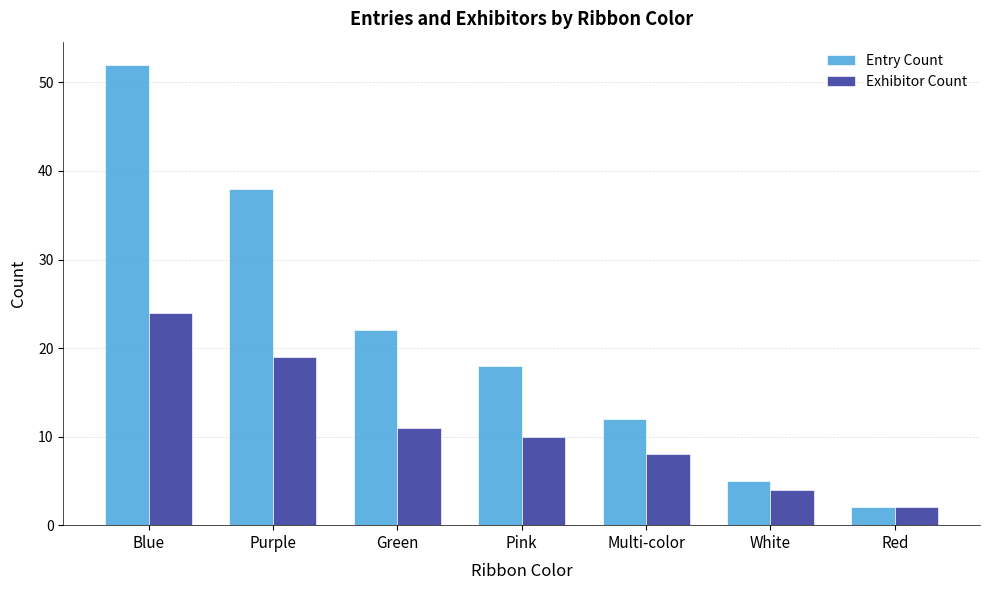

What is the difference between the maximum and minimum values in the Entry Count series?

50